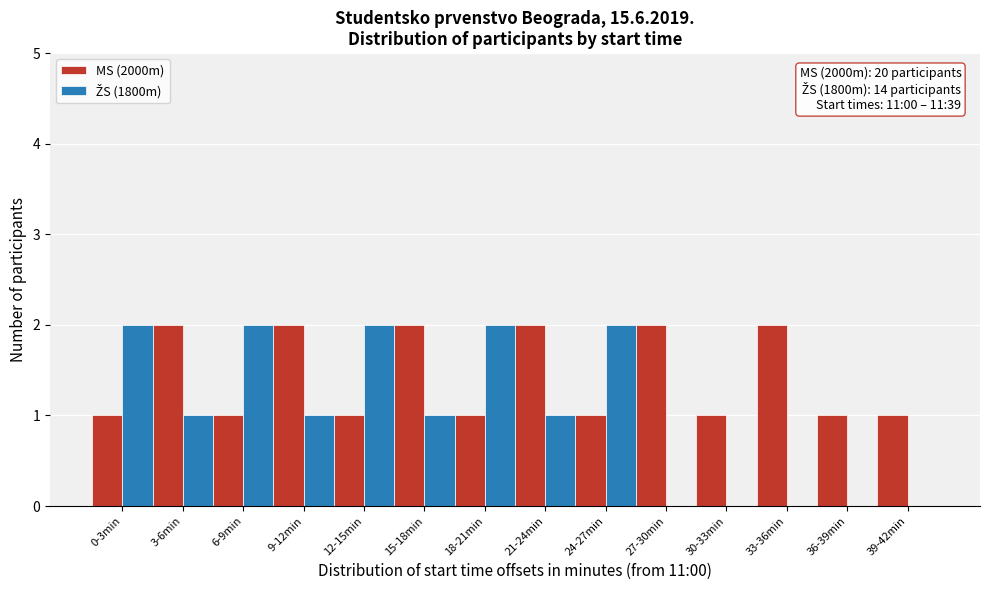

What is the sum of all MS (2000m) values?

20